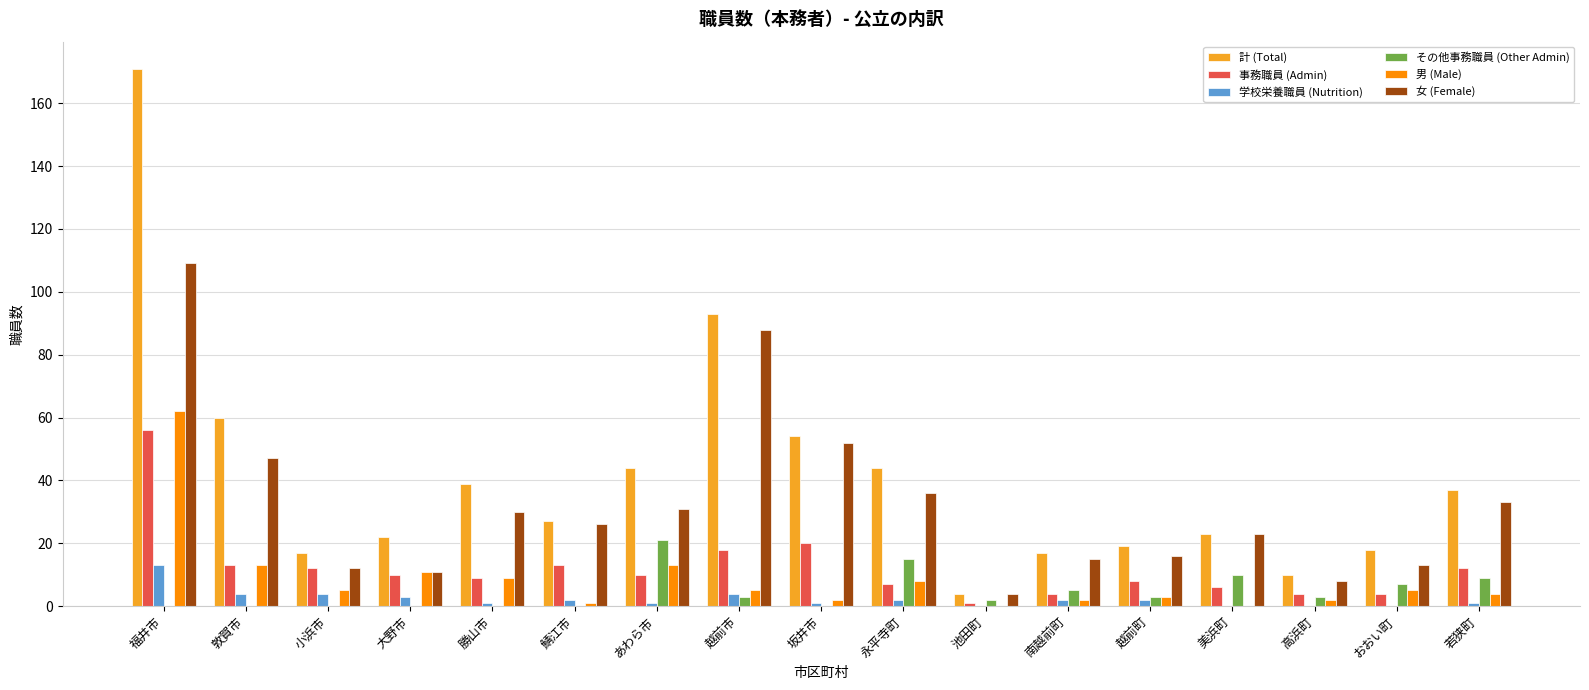

At which category is the sum across all series the highest?

福井市